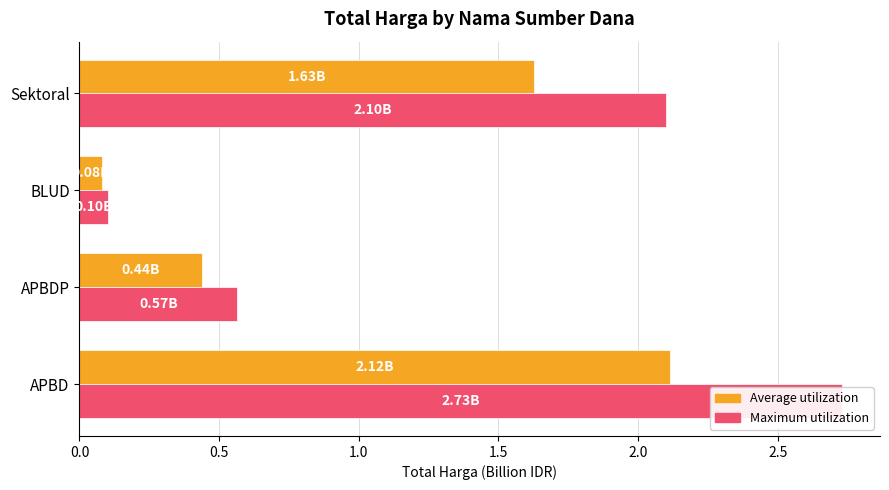

Are the bars horizontal?

Yes